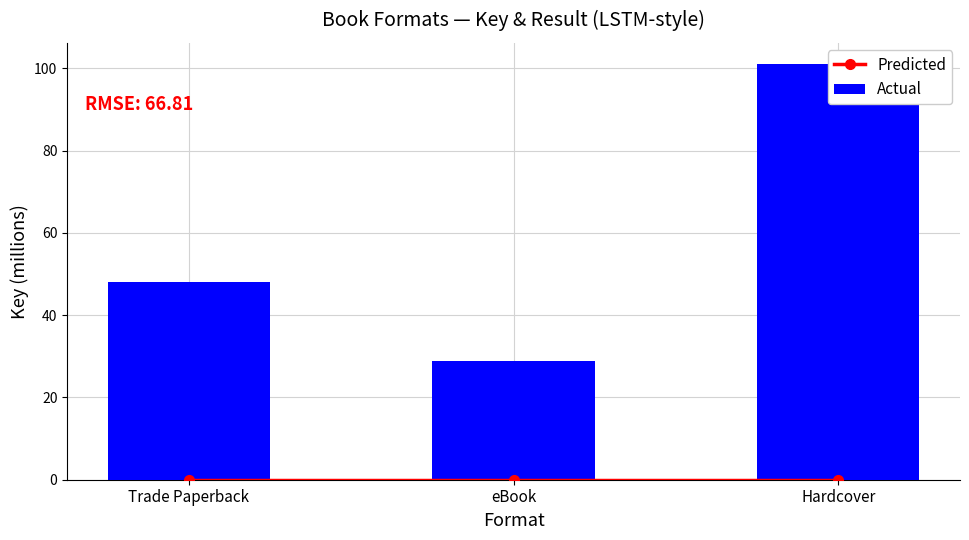

The value of Predicted at Hardcover is 0.0. True or false?

True